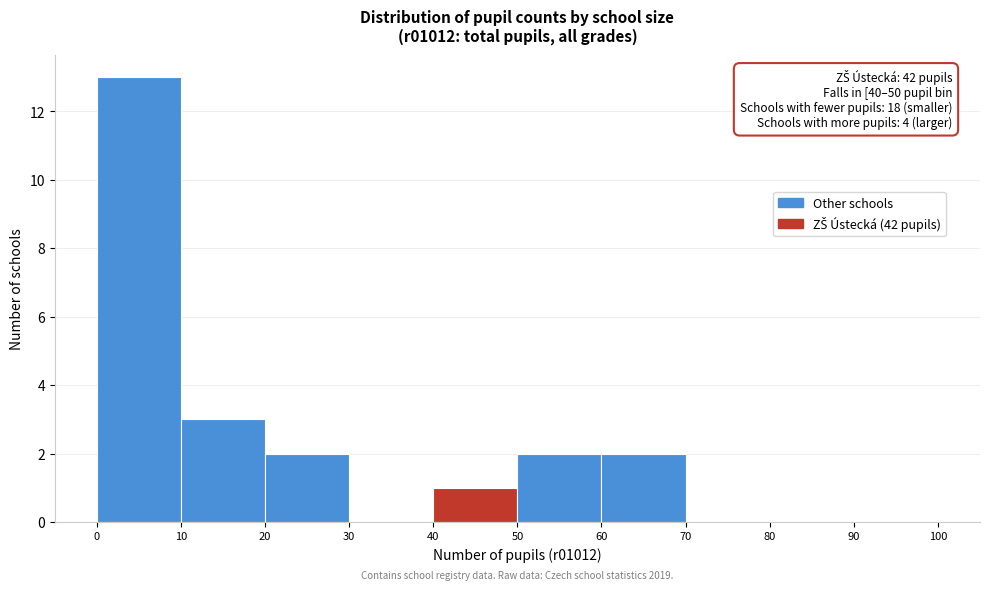

Which range on the x-axis has the tallest bar?

0 to 10